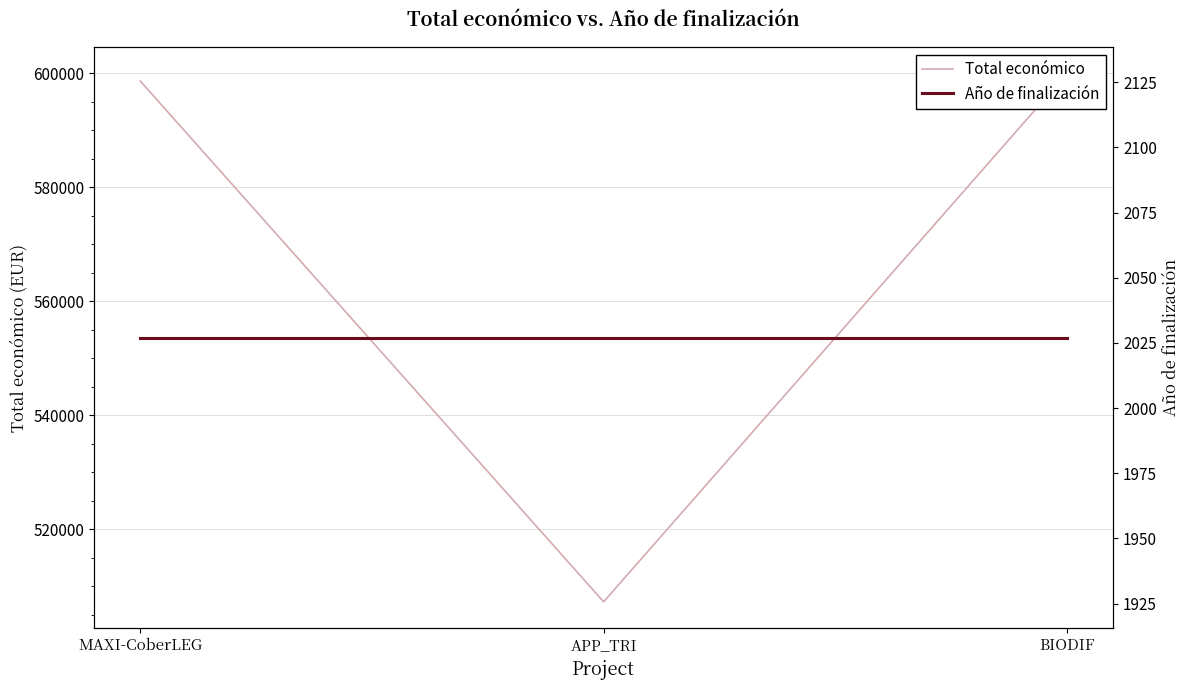

List the series in order of their peak value, lowest first.

Año de finalización, Total económico